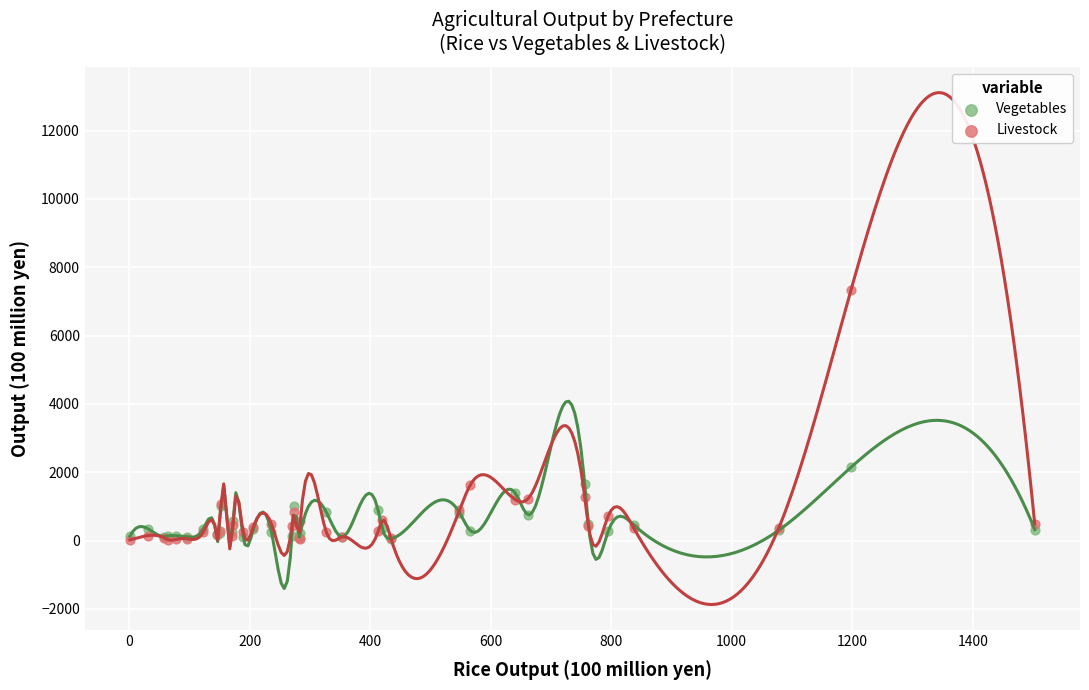

Which series reaches the maximum Y coordinate?

Livestock